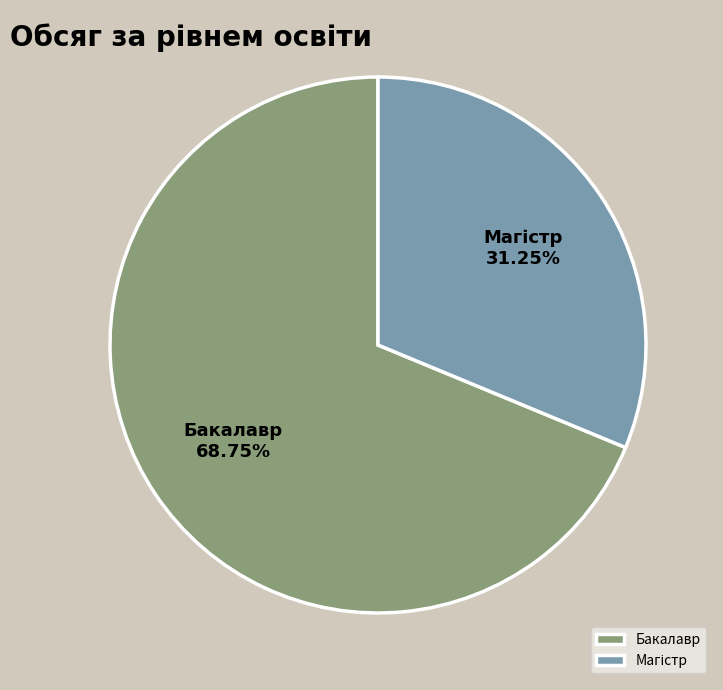

Does Бакалавр represent more than half of the total?

Yes